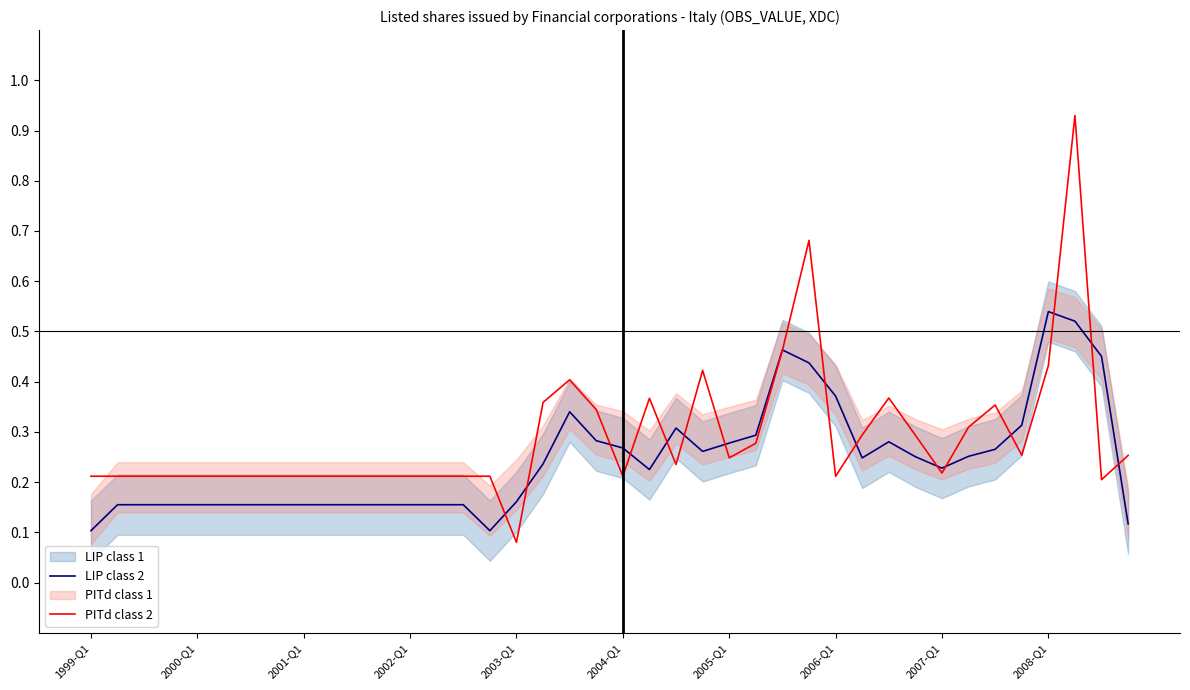

True or false: LIP class 2 has a value of 0.4 at 31.

False